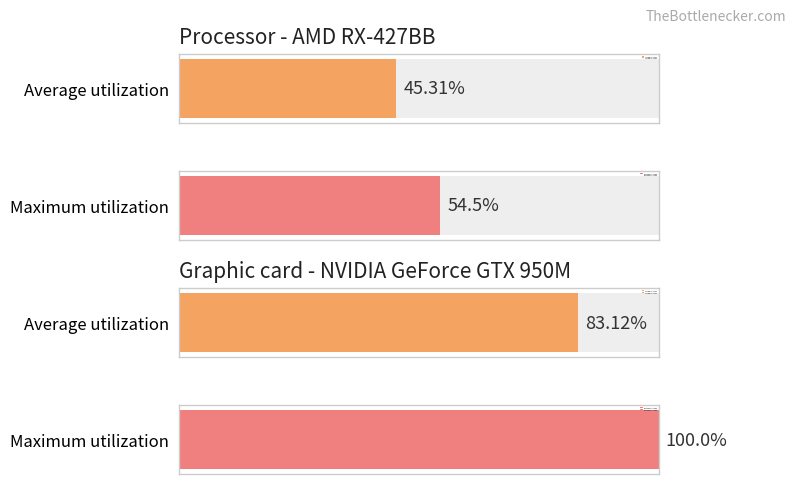

The Average utilization series shows 1 at 1. True or false?

True